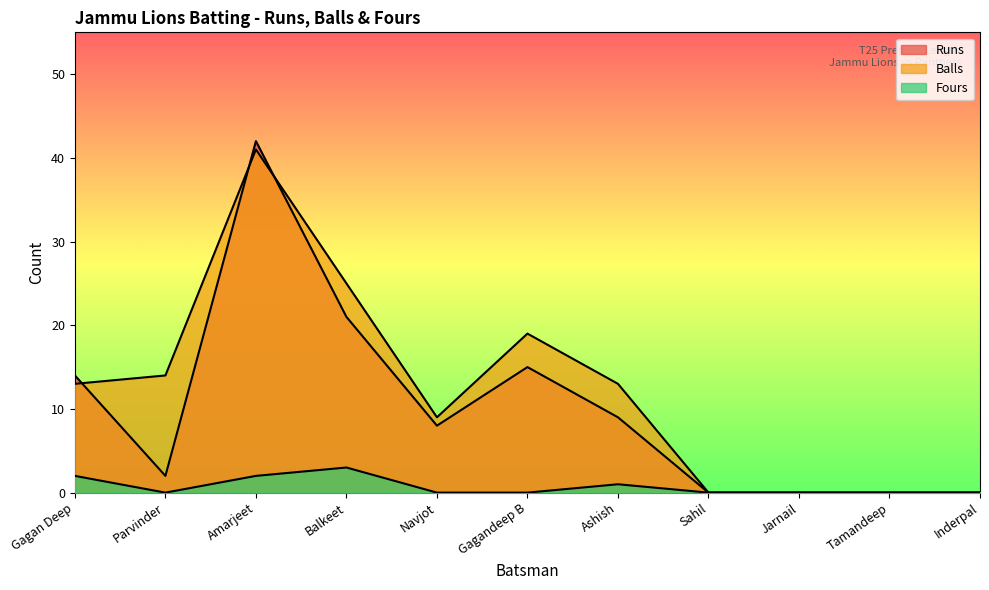

At which label does Runs reach its peak?

Amarjeet